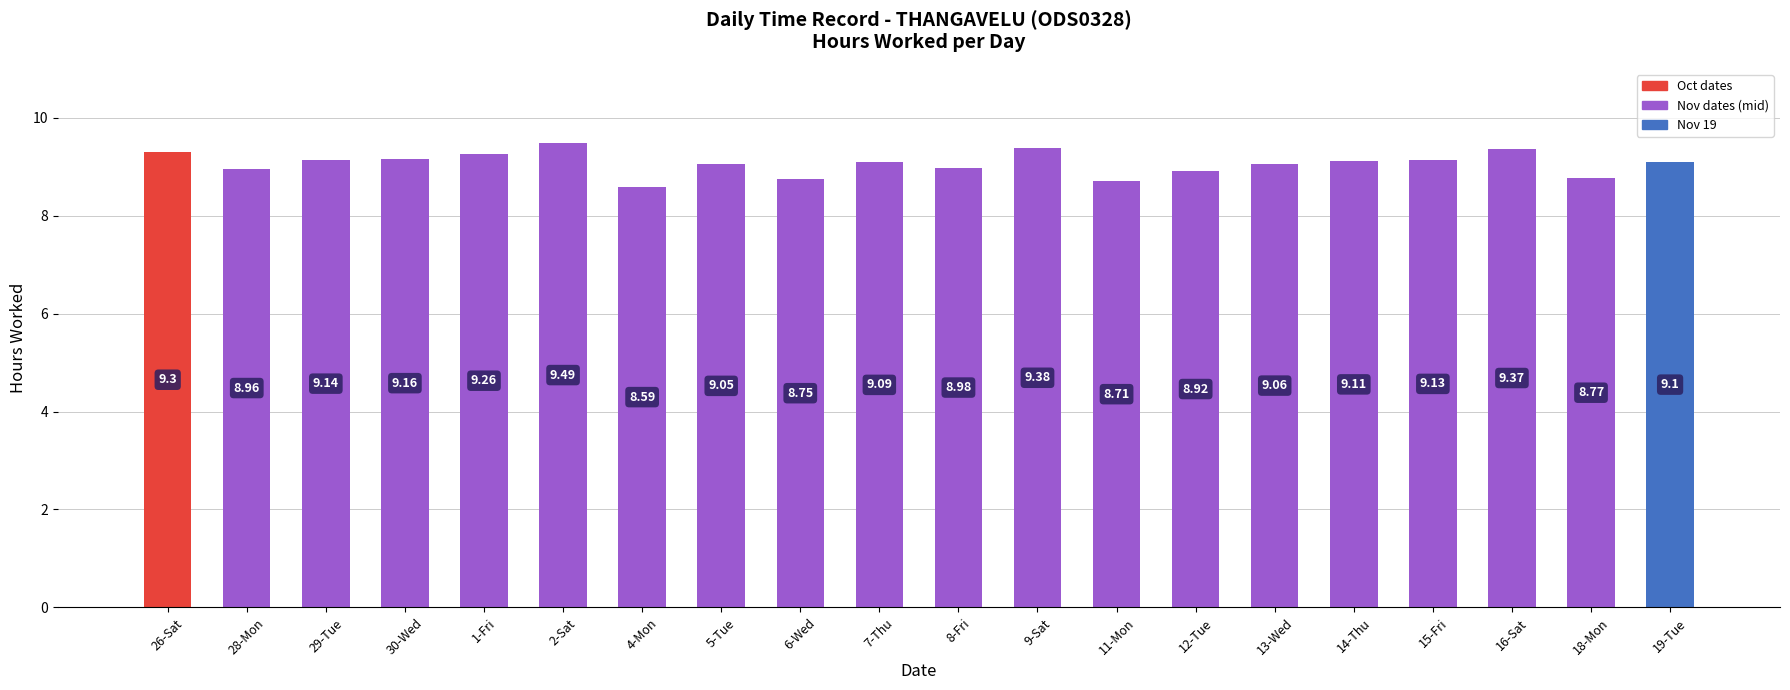

The chart shows a value of 5.6 at 26-Sat. True or false?

False